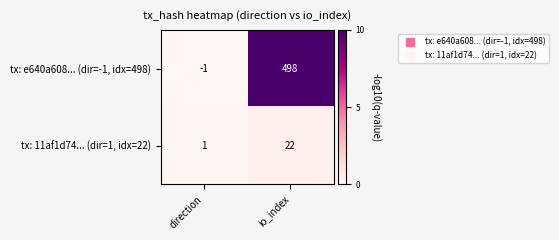

True or false: tx: e640a608... (dir=-1, idx=498) has a value of 685 at io_index.

False